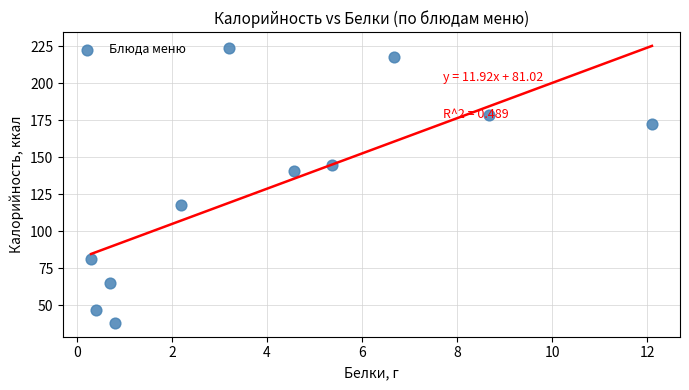

What Y value in the scatter plot is closest to 131?

141.0